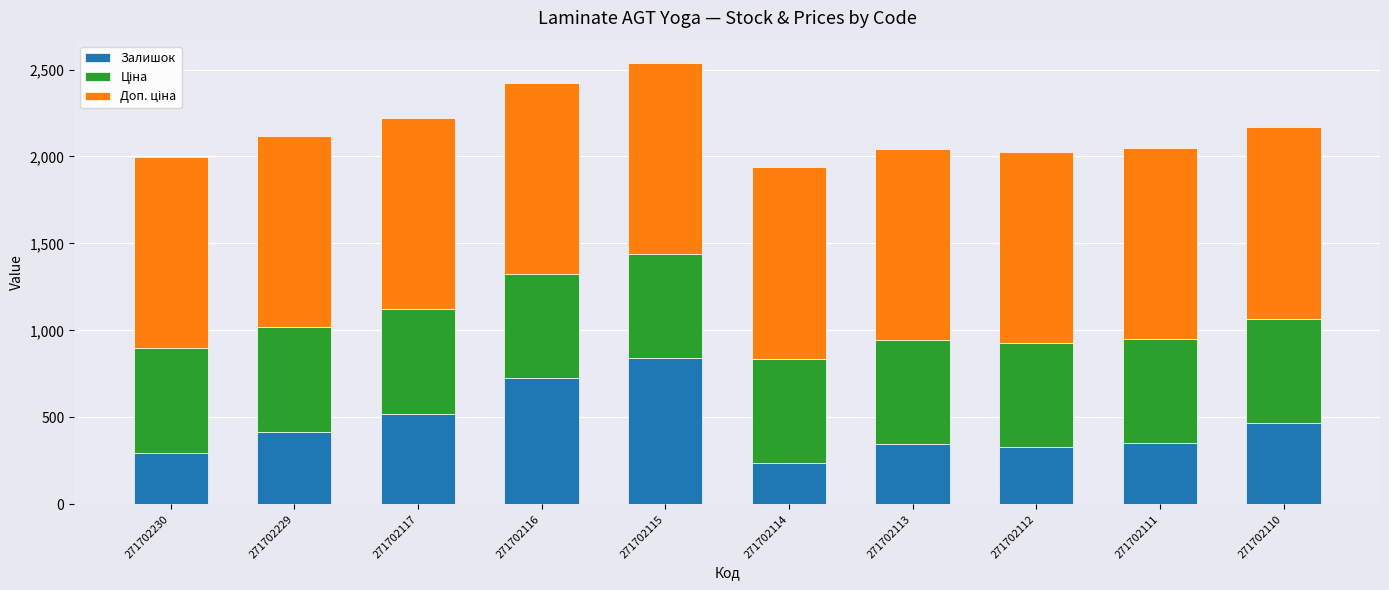

What is the difference between the maximum and minimum values in the Залишок series?

602.0